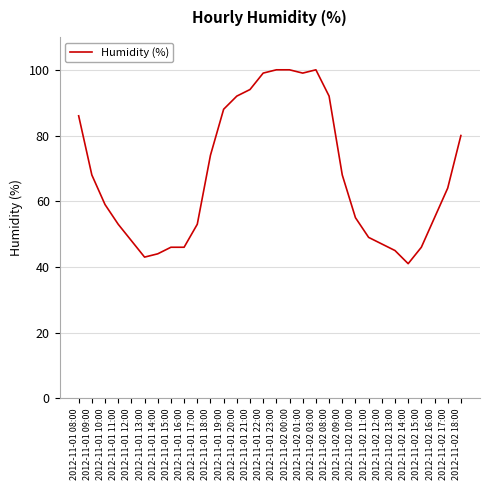

Reading left to right, what are all the values shown in this chart?

2012-11-01 08:00=86	2012-11-01 09:00=68	2012-11-01 10:00=59	2012-11-01 11:00=53	2012-11-01 12:00=48	2012-11-01 13:00=43	2012-11-01 14:00=44	2012-11-01 15:00=46	2012-11-01 16:00=46	2012-11-01 17:00=53	2012-11-01 18:00=74	2012-11-01 19:00=88	2012-11-01 20:00=92	2012-11-01 21:00=94	2012-11-01 22:00=99	2012-11-01 23:00=100	2012-11-02 00:00=100	2012-11-02 01:00=99	2012-11-02 03:00=100	2012-11-02 08:00=92	2012-11-02 09:00=68	2012-11-02 10:00=55	2012-11-02 11:00=49	2012-11-02 12:00=47	2012-11-02 13:00=45	2012-11-02 14:00=41	2012-11-02 15:00=46	2012-11-02 16:00=55	2012-11-02 17:00=64	2012-11-02 18:00=80